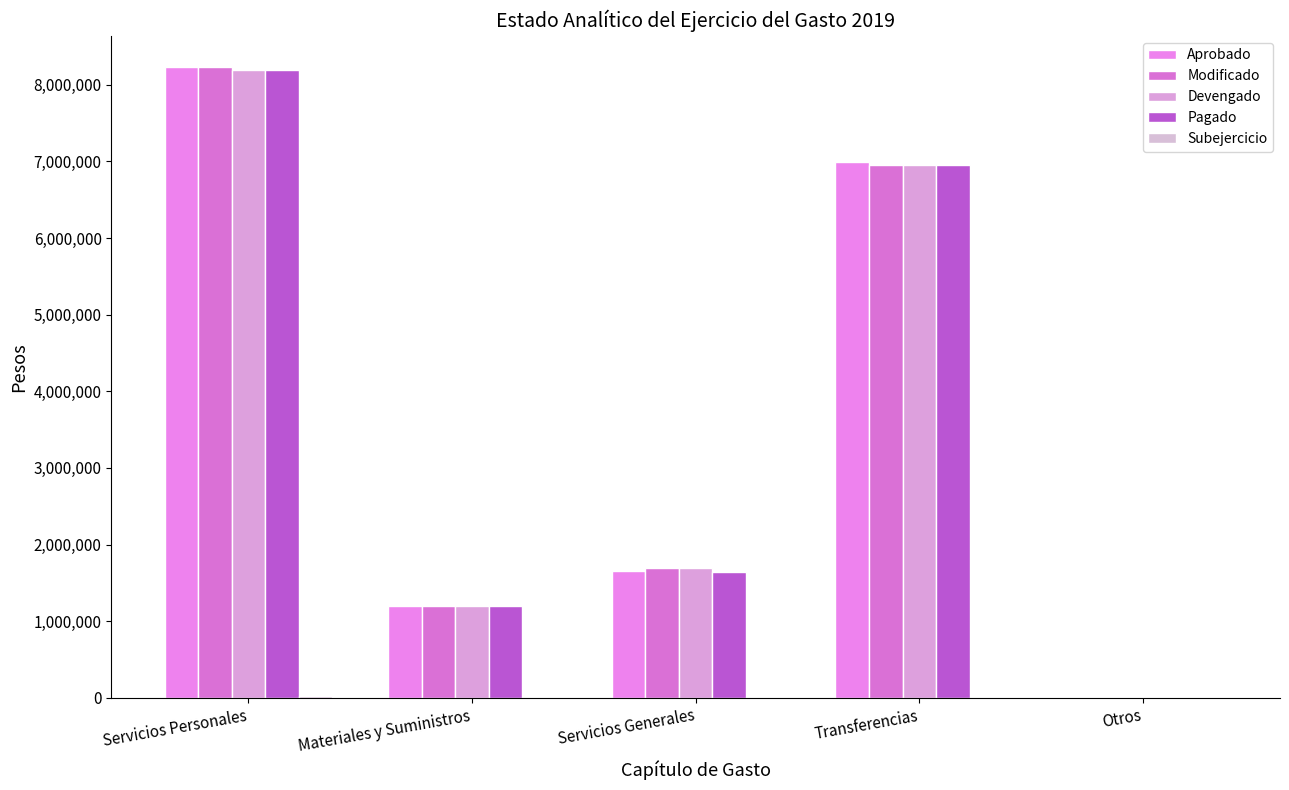

The Aprobado series shows 542046.0 at Materiales y Suministros. True or false?

False